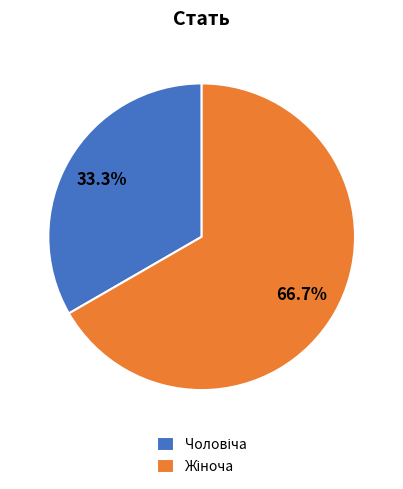

Is there any slice that represents more than half of the pie?

Yes